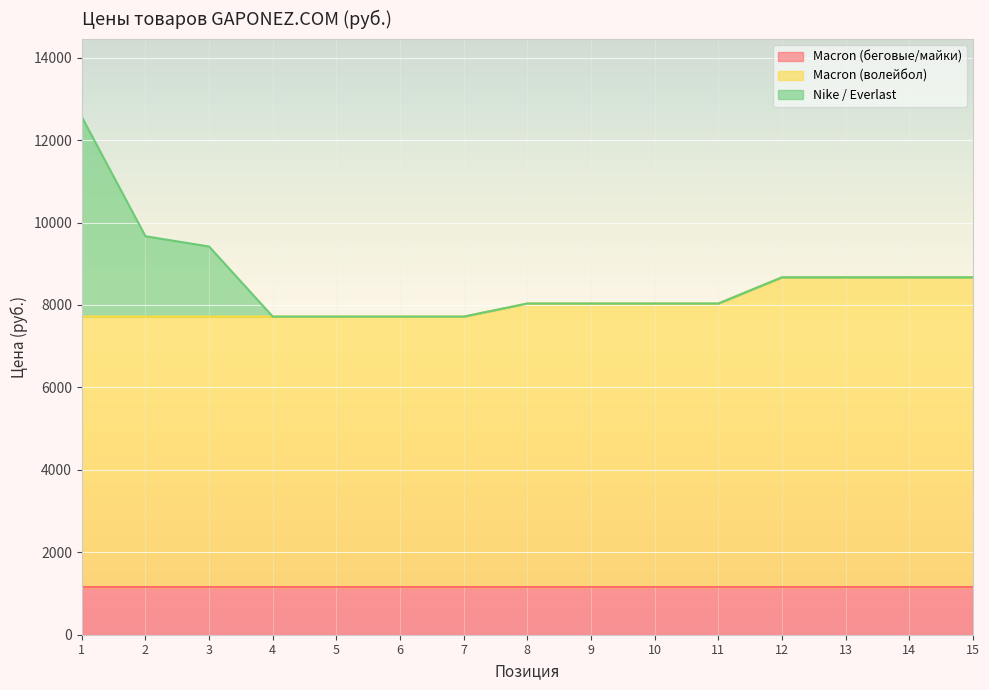

What is the difference between the Macron (волейбол) values at 2 and 15?

953.4